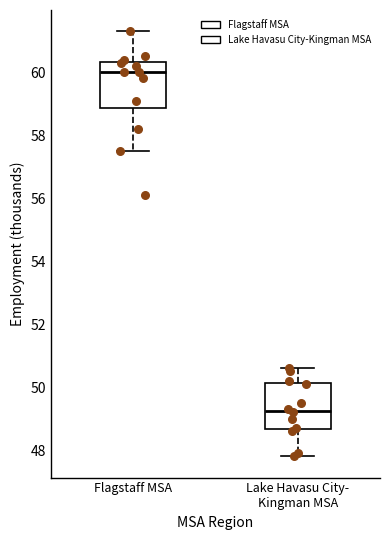

Reading left to right, read every box against the y-axis: the position of its median line, the range the box covers, and the ends of its whiskers. The values are not printed on the chart, so give them approximately, as read against the axis.

Flagstaff MSA: median 60.0, box 58.8 to 60.4, whiskers 57.6 to 61.4
Lake Havasu City- Kingman MSA: median 49.2, box 48.6 to 50.2, whiskers 47.8 to 50.6